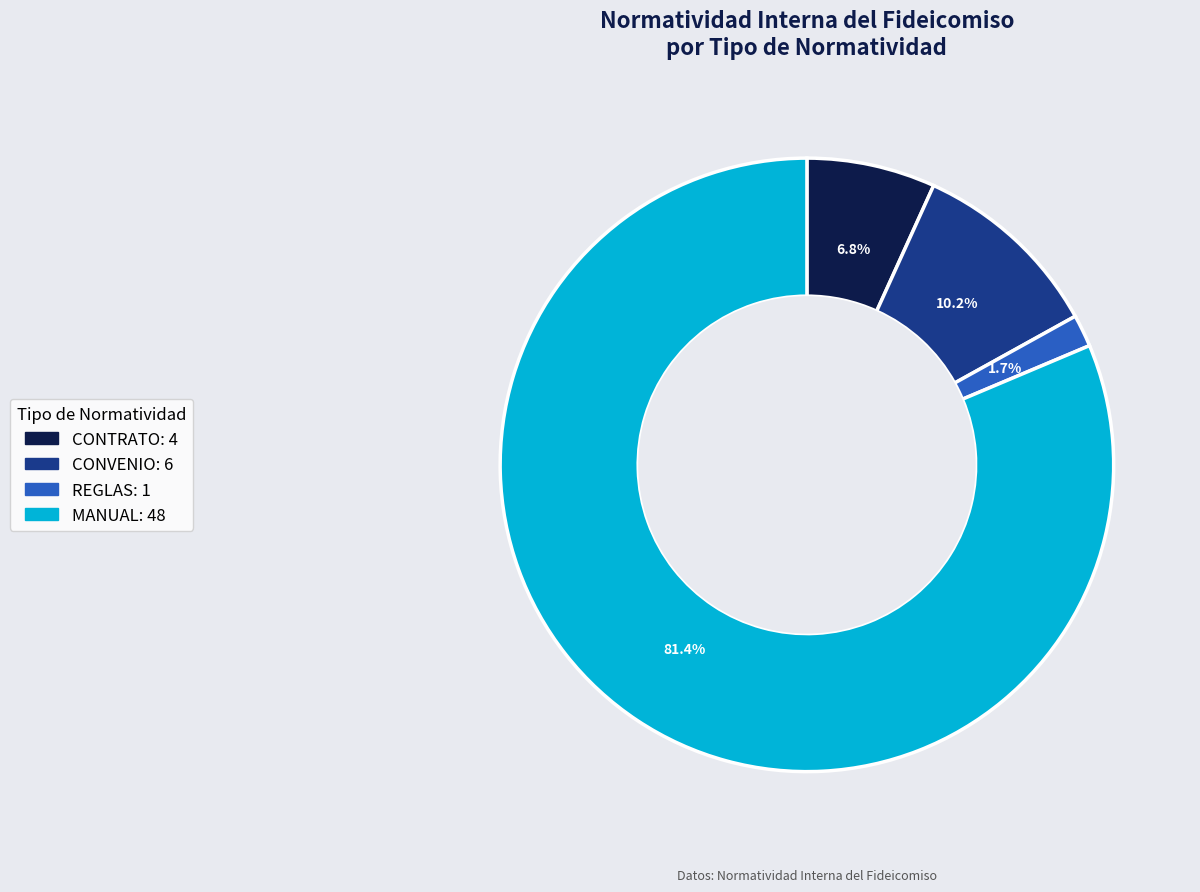

Is there any slice that represents more than half of the pie?

Yes